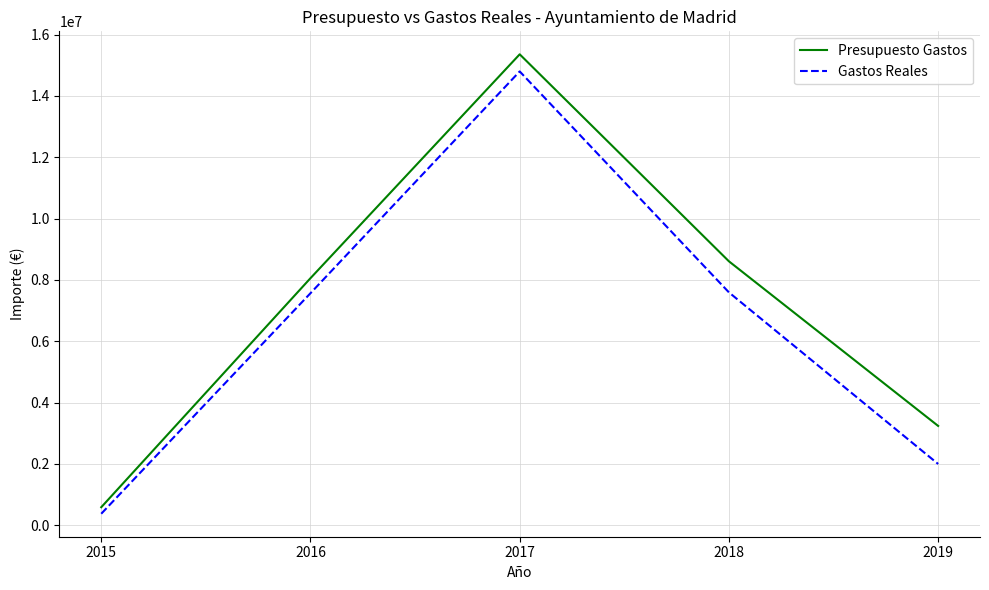

What are all the series names shown in the legend?

Presupuesto Gastos, Gastos Reales